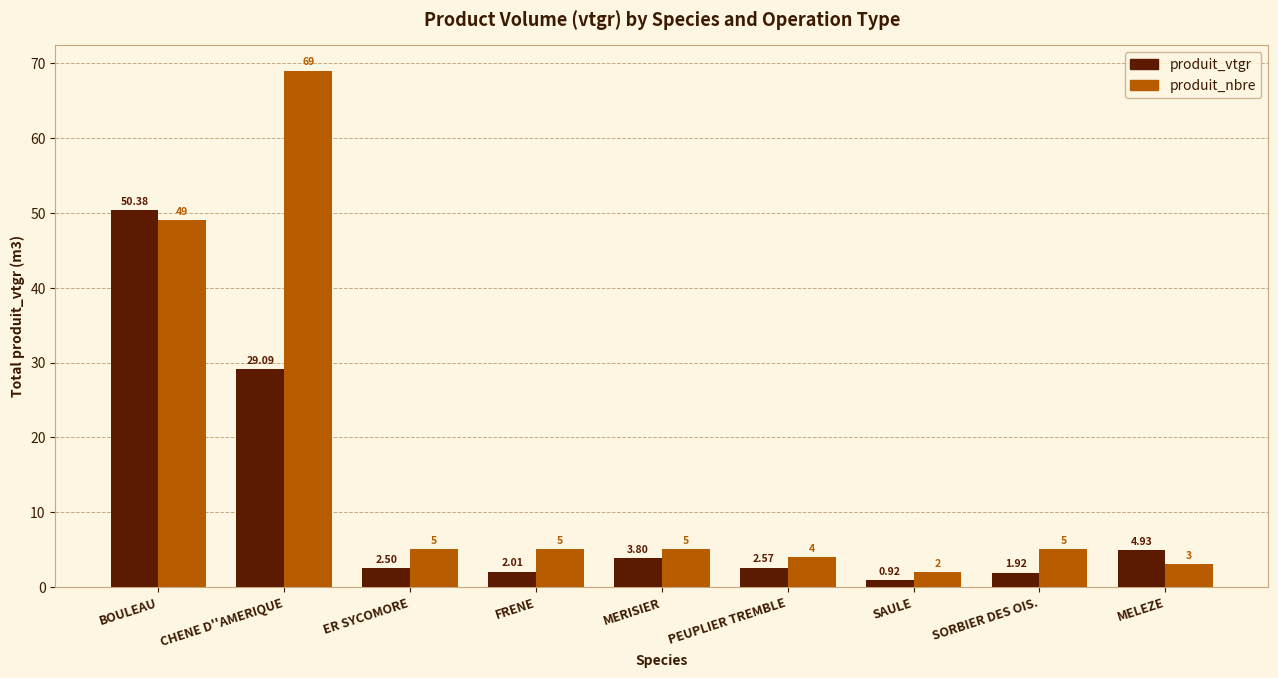

How many values in the produit_nbre series are below 5?

3